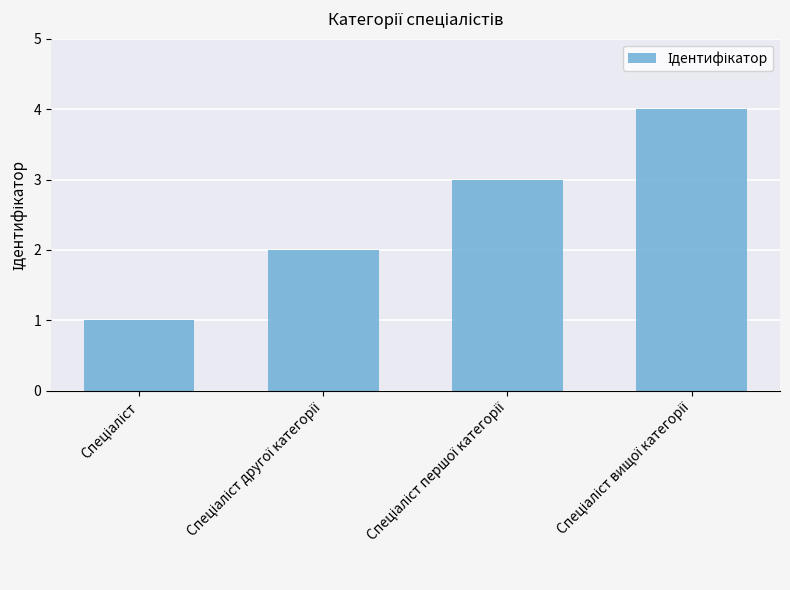

What is the sum of all values?

10